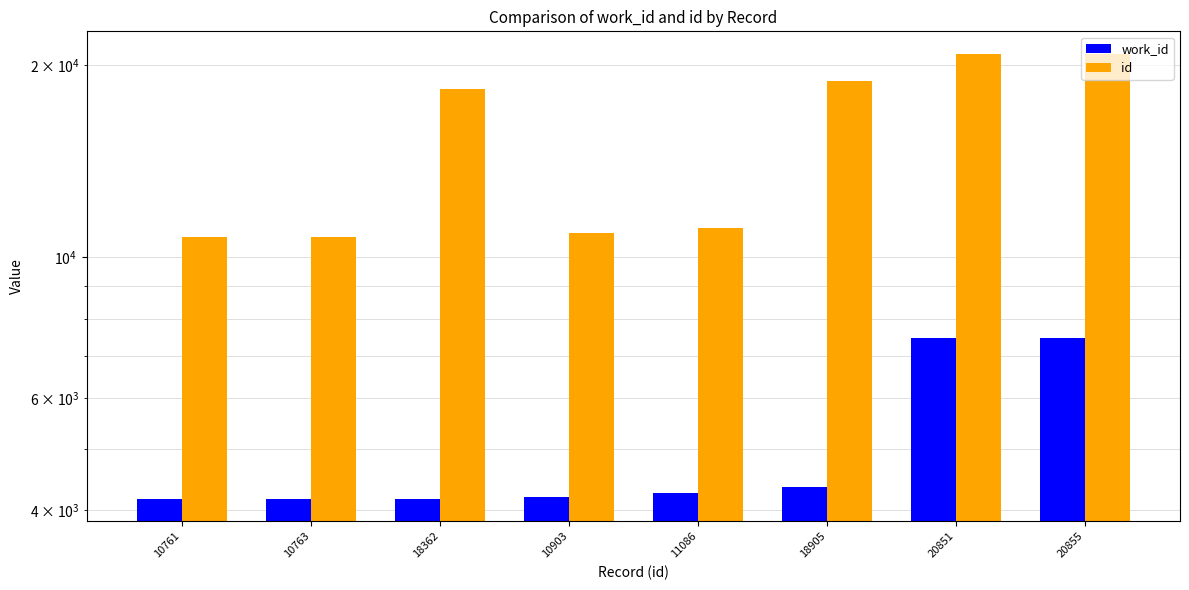

True or false: work_id has a value of 1049 at 10761.

False